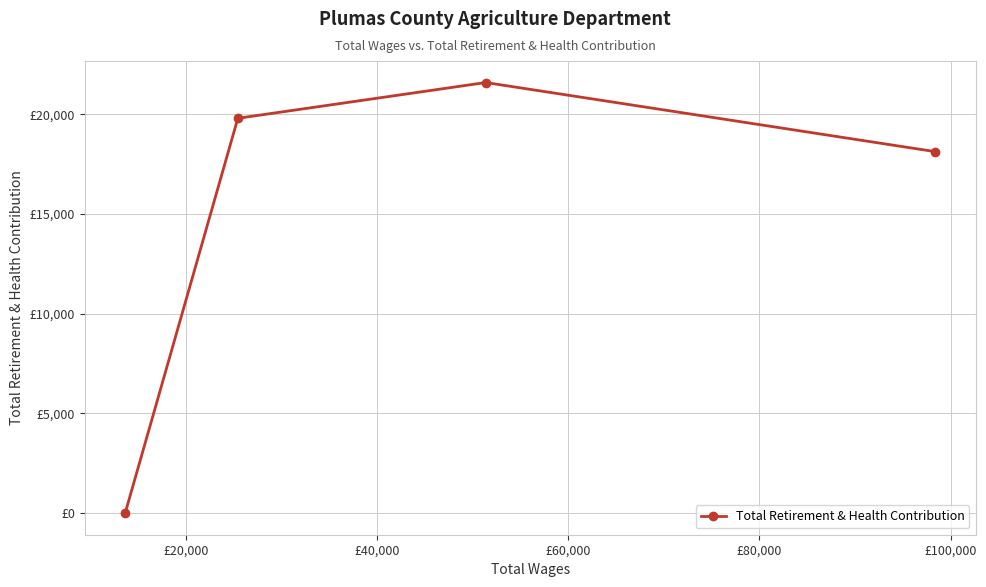

Which has a higher value, £40,000 or £60,000?

£40,000